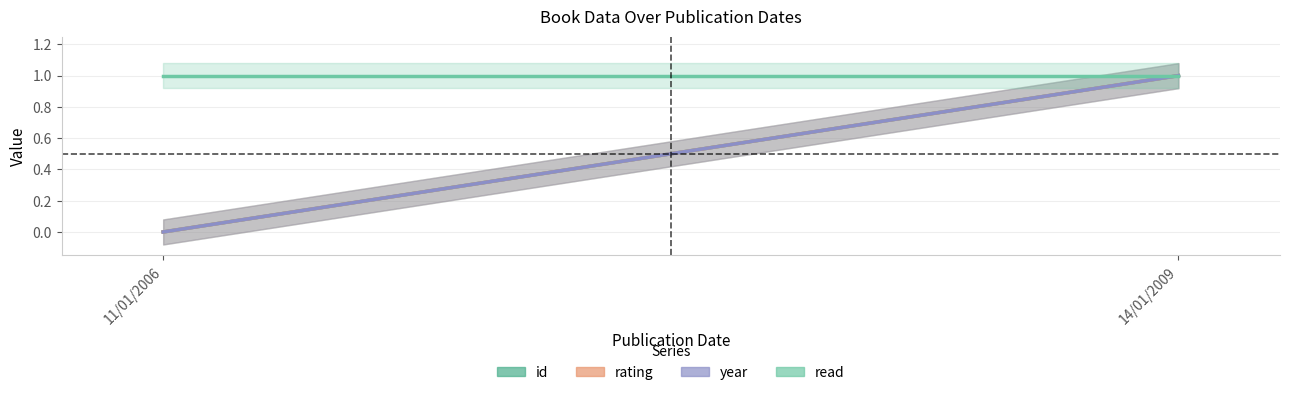

What is the label of the 1st point from the right?

14/01/2009